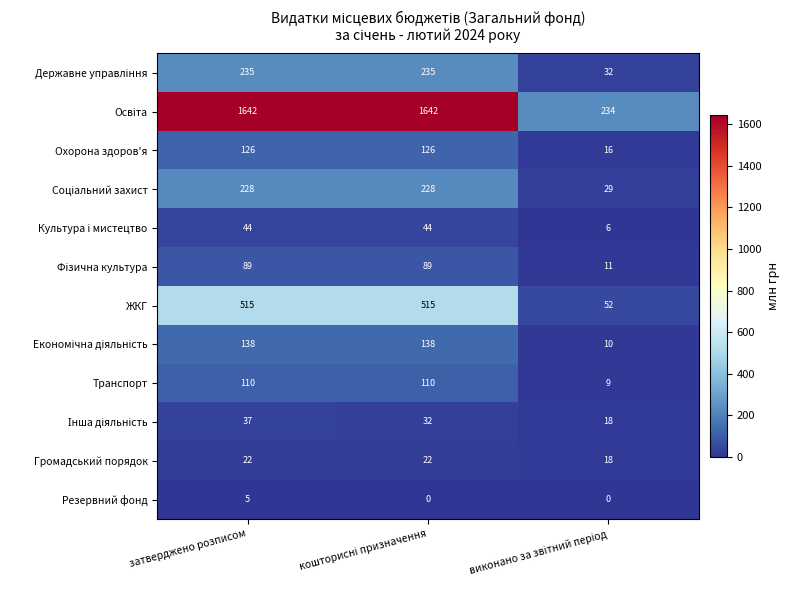

The ЖКГ series shows 515 at затверджено розписом. True or false?

True